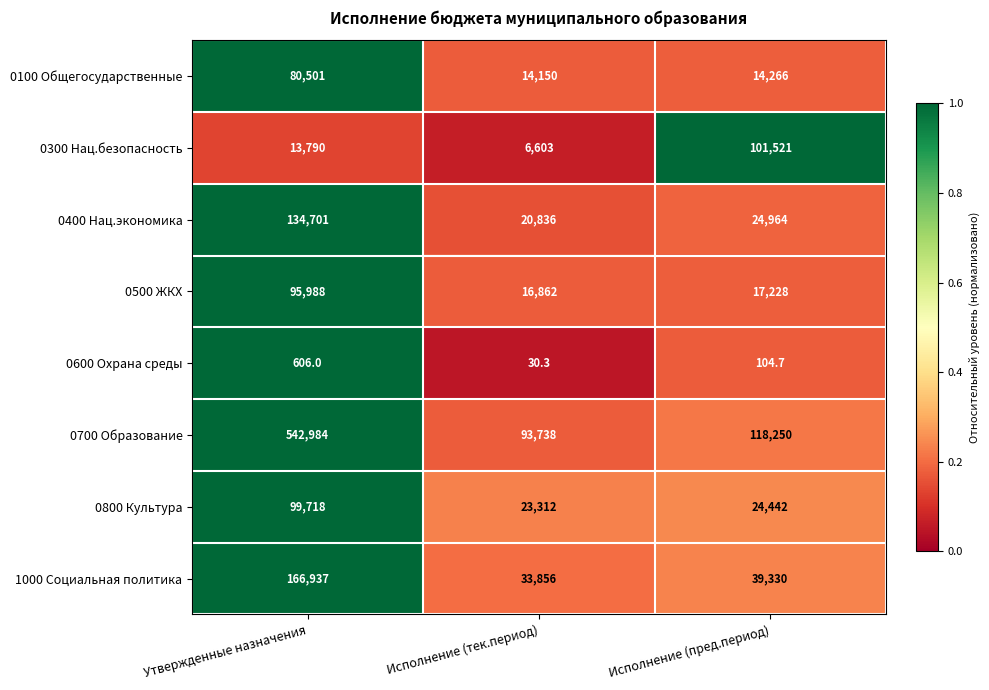

At which category is the sum across all series the highest?

Утвержденные назначения